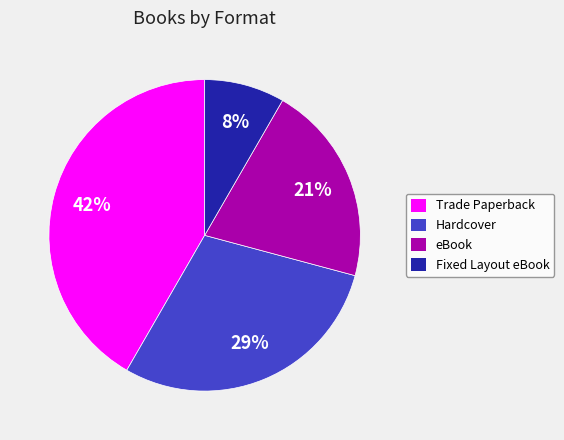

Between eBook and Fixed Layout eBook, which is larger?

eBook